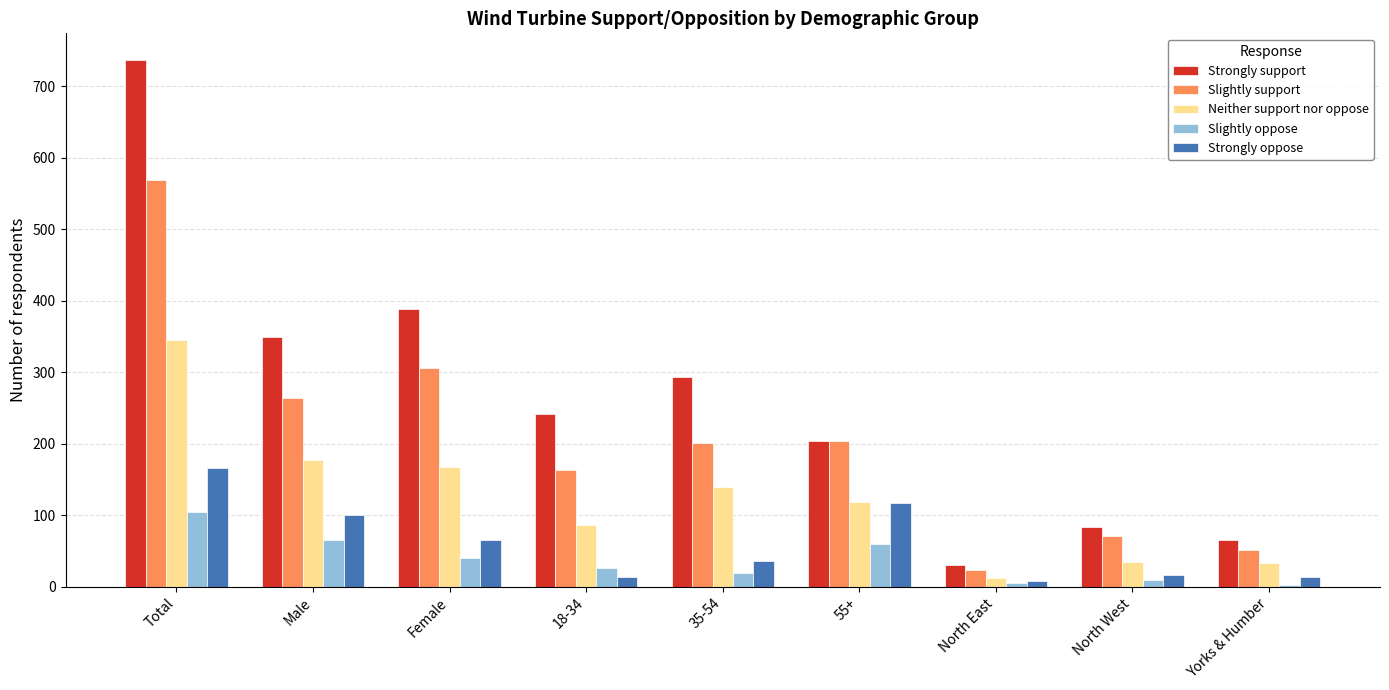

Where does the Slightly oppose series first go above 27?

Total